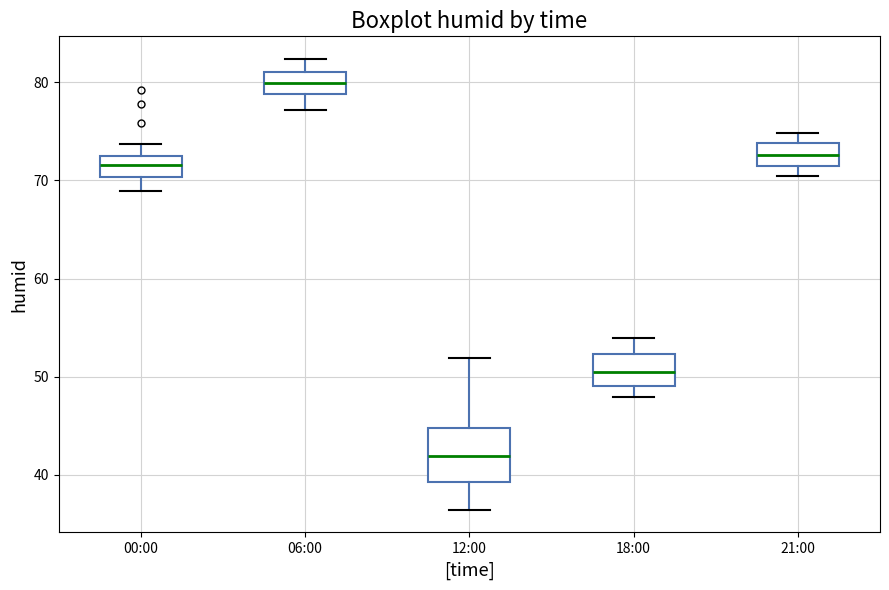

Comparing the boxes themselves (not the whiskers), which one is the tallest?

12:00